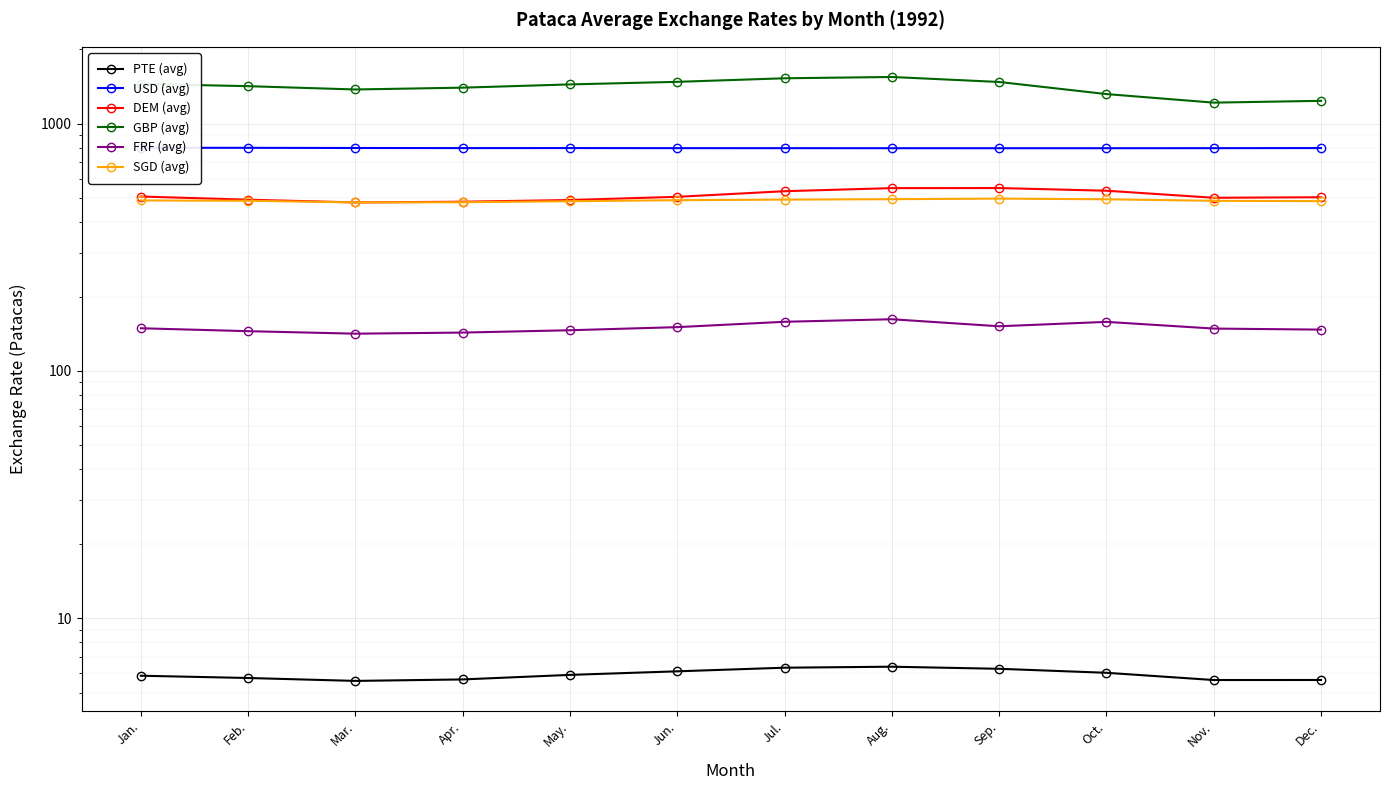

List the series in order of their peak value, lowest first.

PTE (avg), FRF (avg), SGD (avg), DEM (avg), USD (avg), GBP (avg)